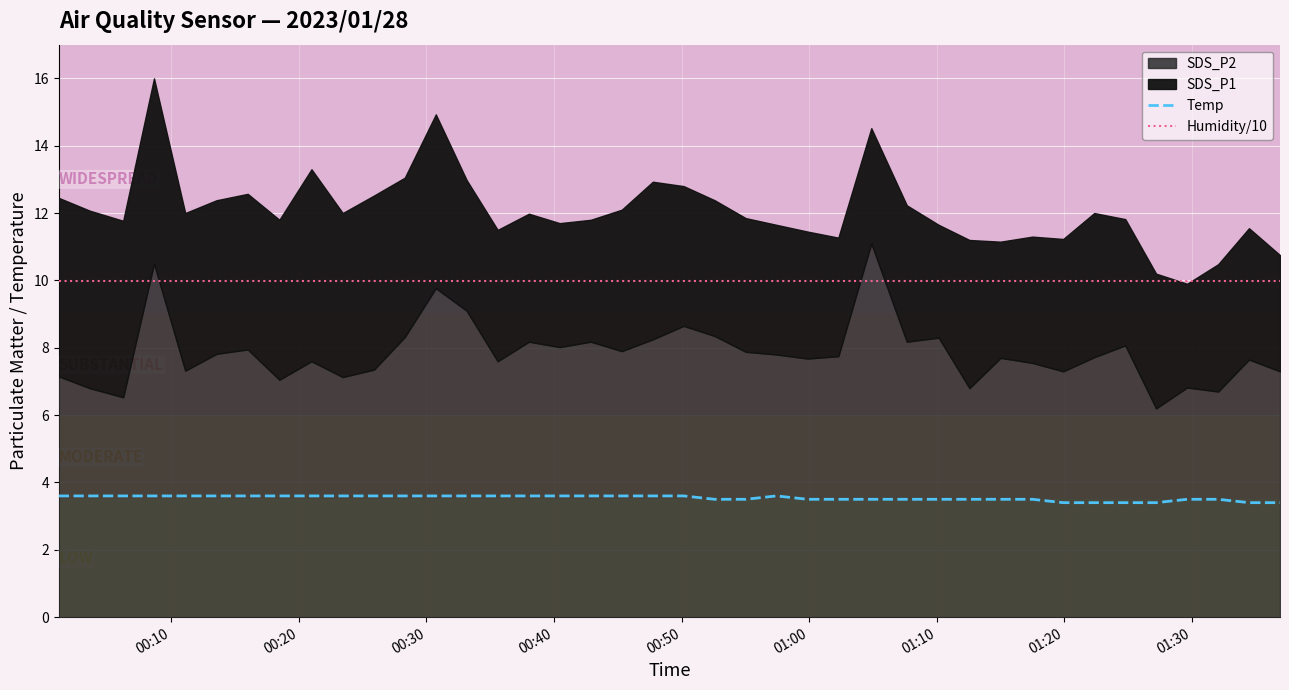

What is the average value of the Temp series?

3.5